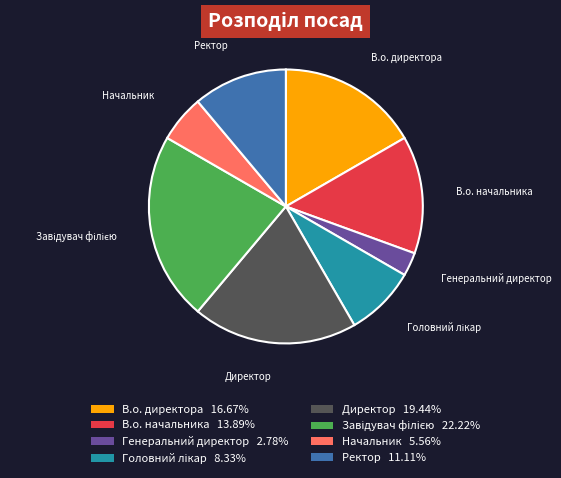

Combined, do Директор 19.44% and Ректор 11.11% account for over 50%?

No